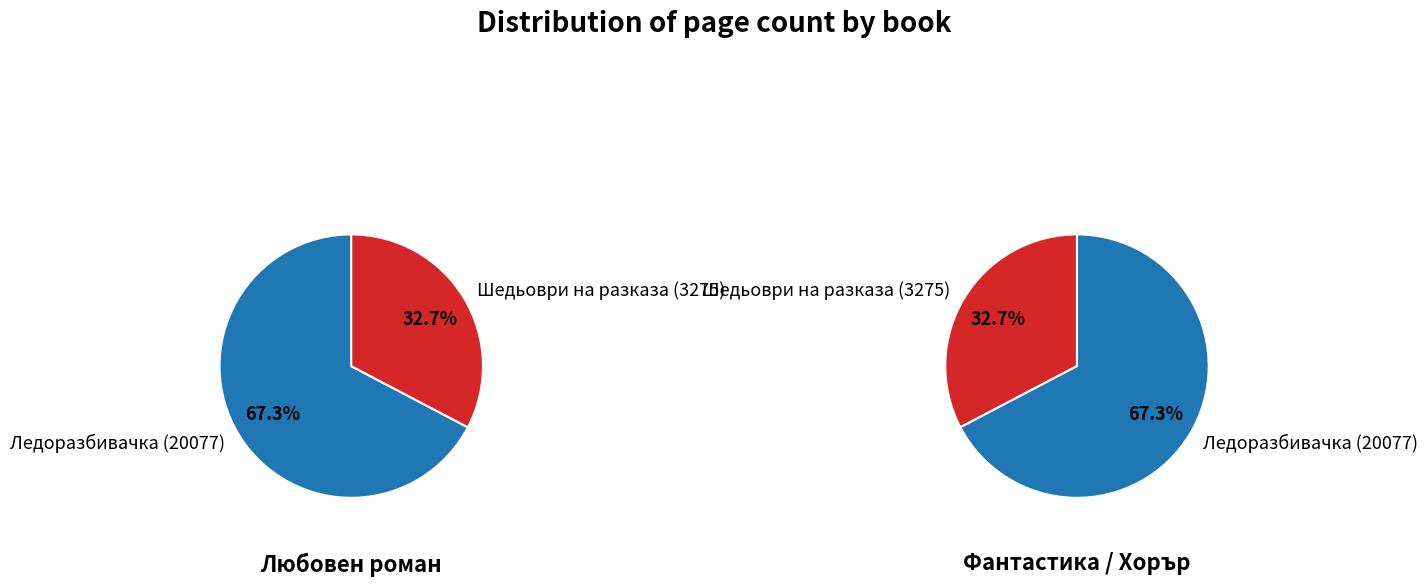

Is the sum of Ледоразбивачка (20077) and Шедьоври на разказа (3275) greater than half?

Yes